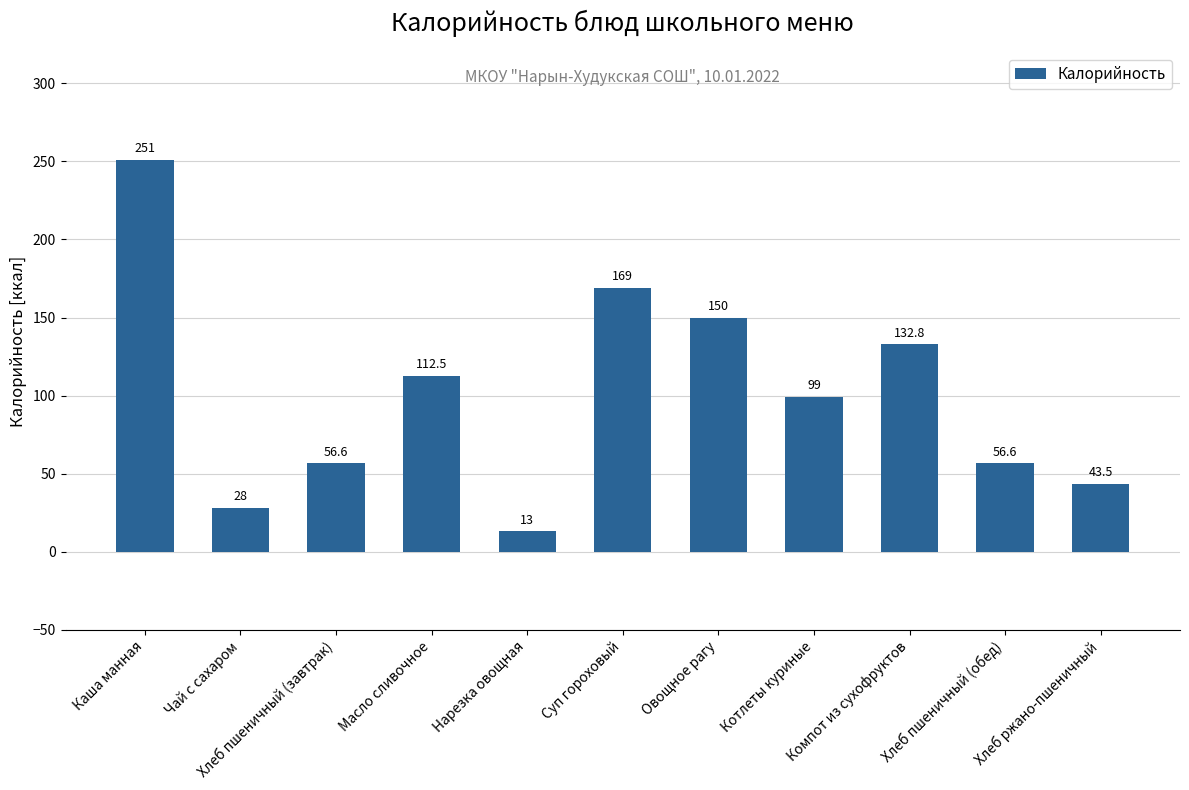

What position from the left is Компот из сухофруктов?

9